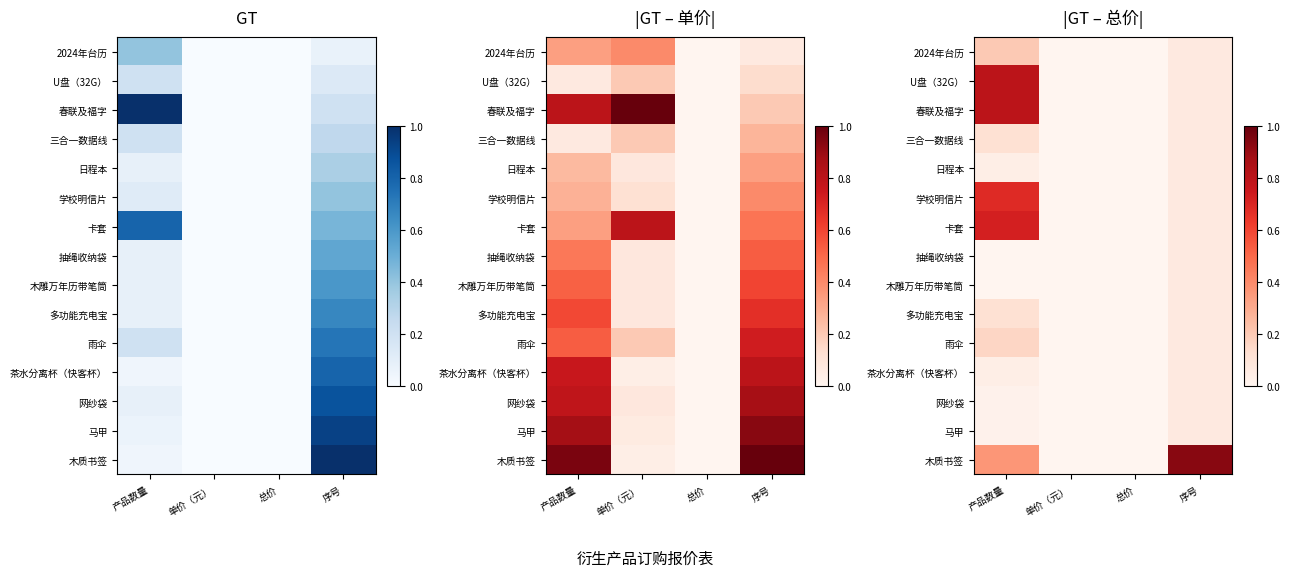

How many series are shown in this chart?

15